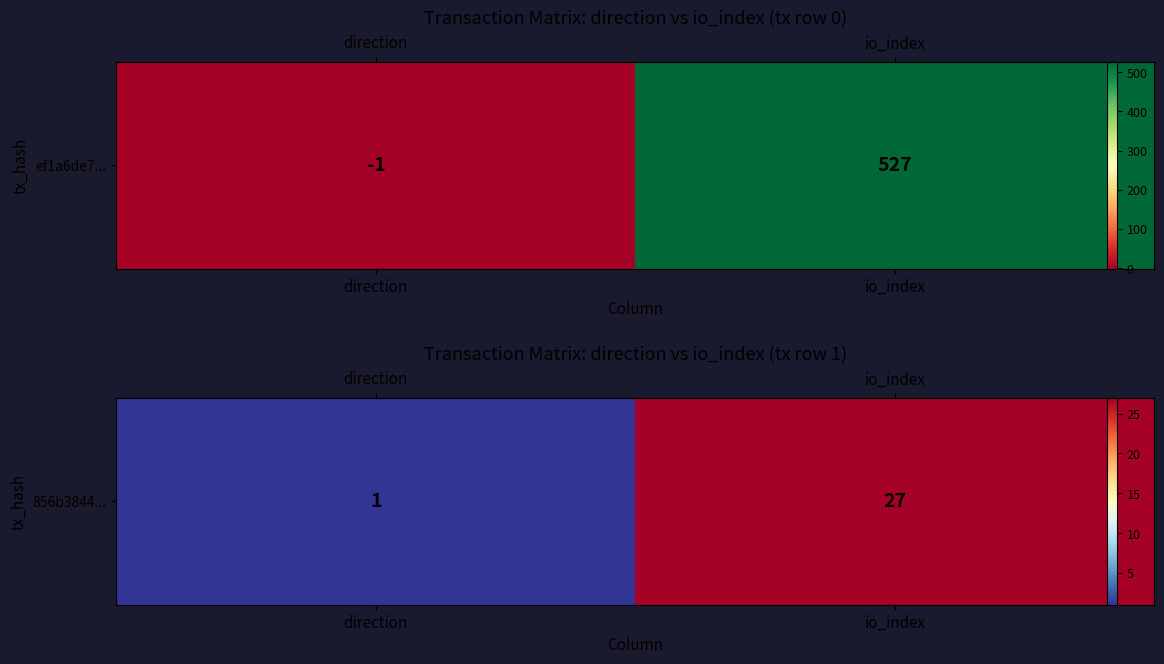

How many values are between 1 and 27?

2